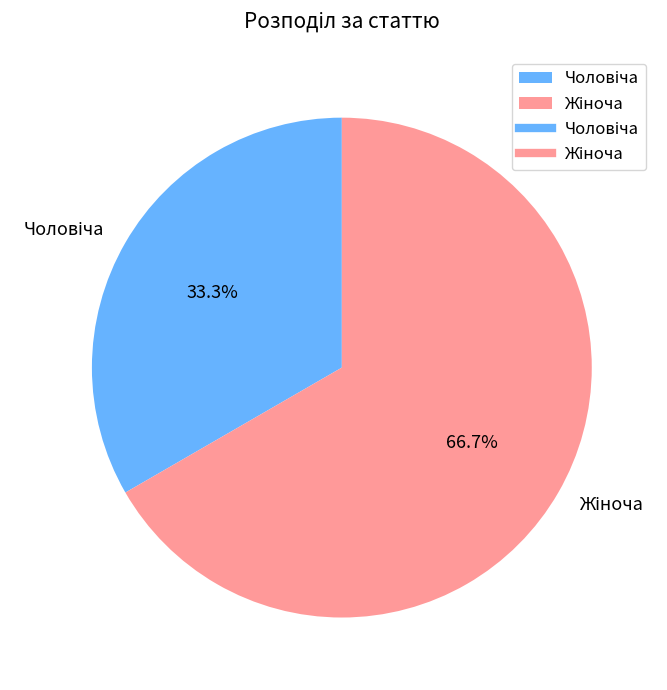

Is there any slice that represents more than half of the pie?

Yes